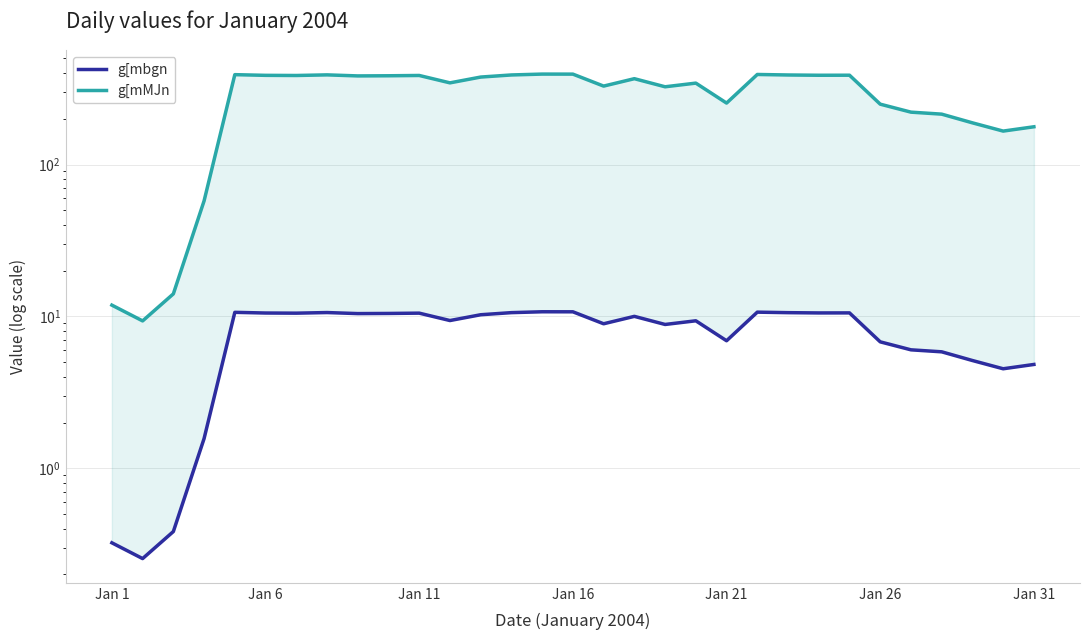

True or false: g[mbgn and g[mMJn intersect in this chart.

False